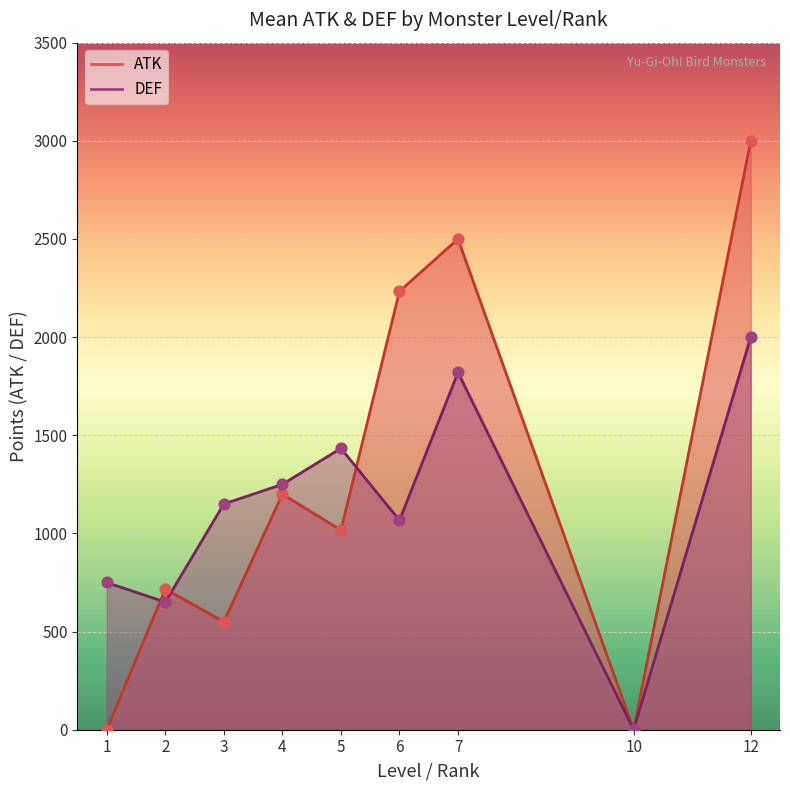

Which series has the largest Y range (max minus min)?

ATK